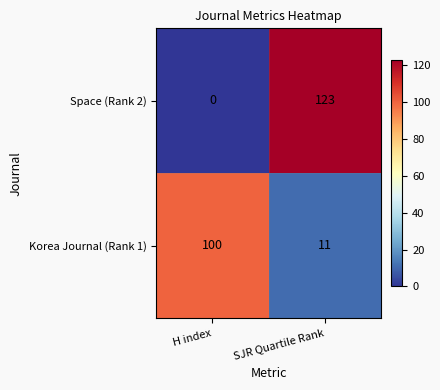

What is the sum of all Korea Journal (Rank 1) values?

111